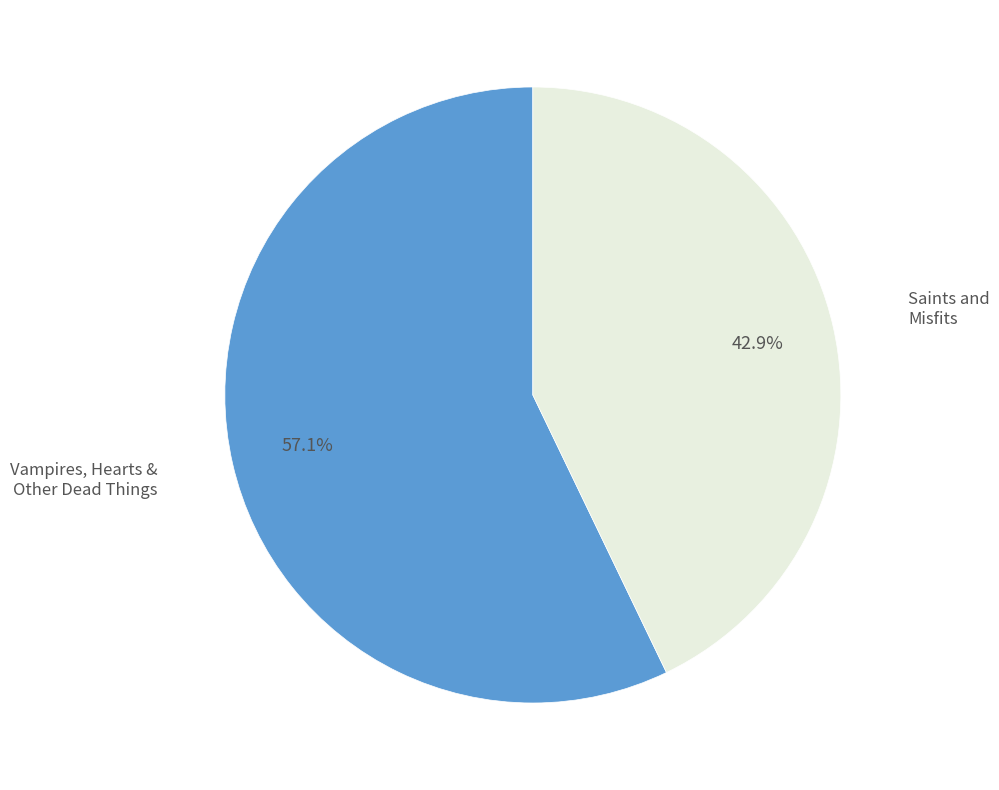

How many slices are in this pie chart?

2